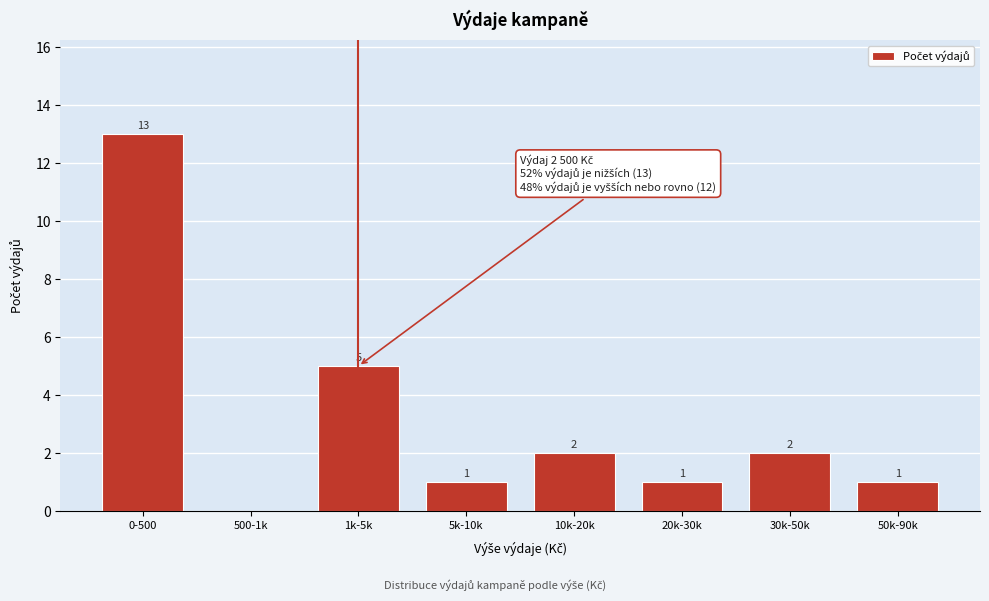

Reading right to left, list all the values displayed in this chart.

50k-90k=1	30k-50k=2	20k-30k=1	10k-20k=2	5k-10k=1	1k-5k=5	500-1k=0	0-500=13